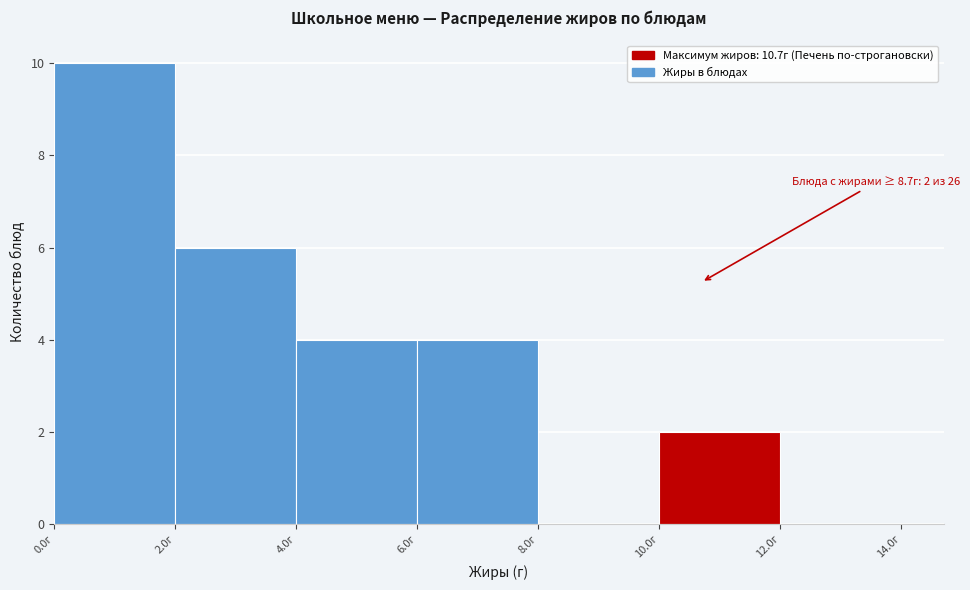

Which range on the x-axis has the tallest bar?

0 to 2